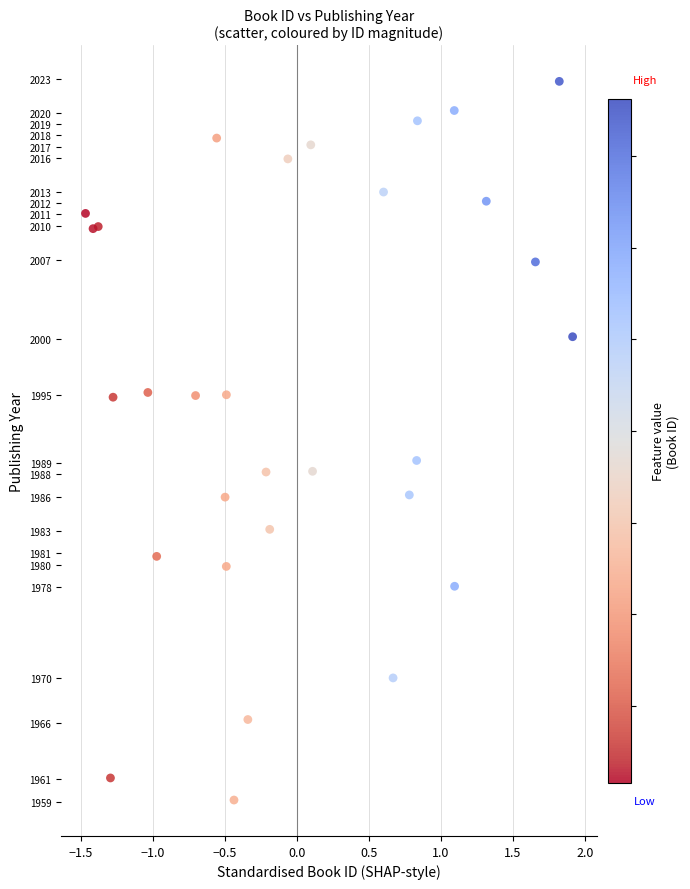

What Y value in the scatter plot is closest to 1990?

1989.2